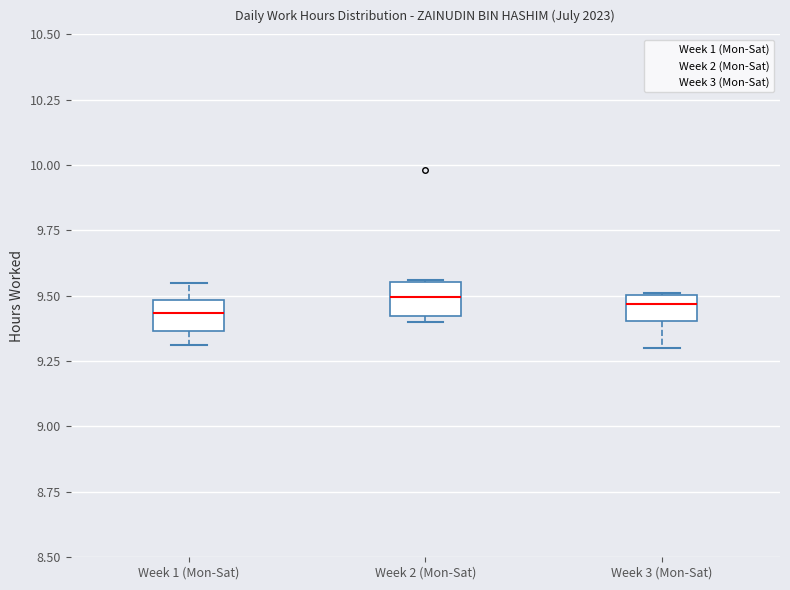

Where is the upper edge of the box for Week 2 (Mon-Sat) on the y-axis? The values are not printed on the chart, so give them approximately, as read against the axis.

9.55